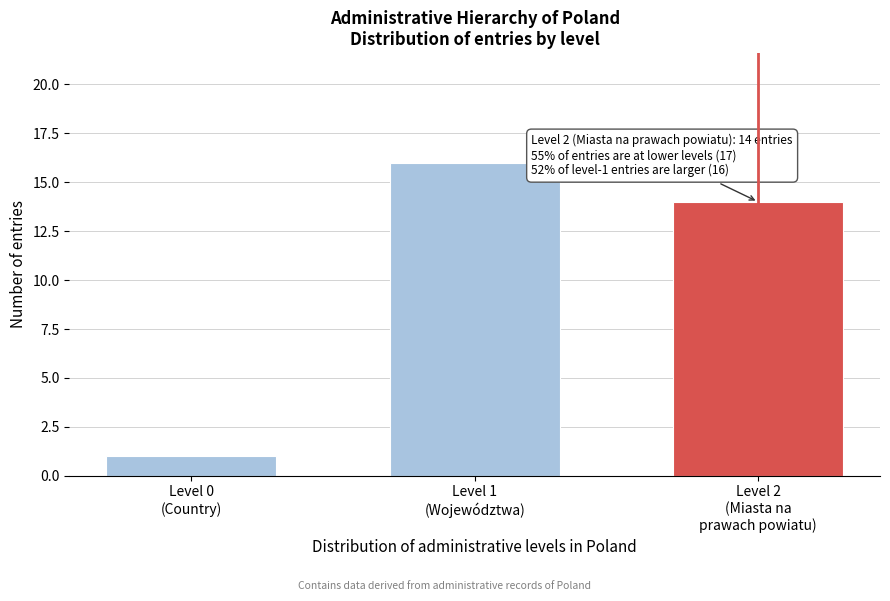

Reading left to right, list all the values displayed in this chart.

1	16	14